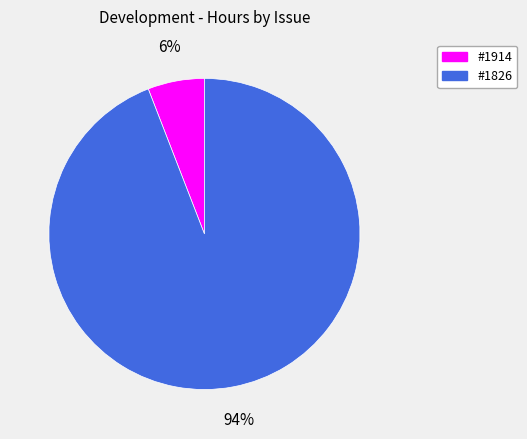

To the nearest percent, what portion does #1914 represent?

6%